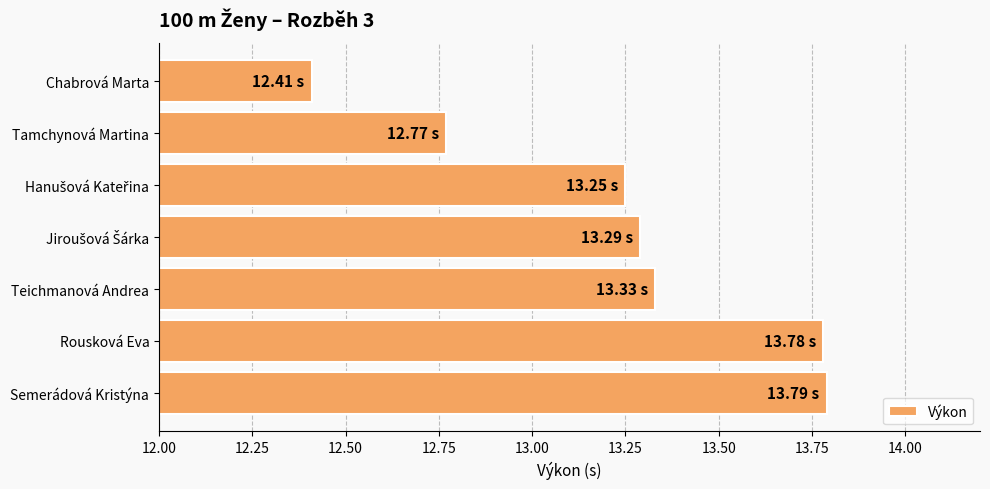

What is the label of the 3rd bar from the bottom?

Teichmanová Andrea